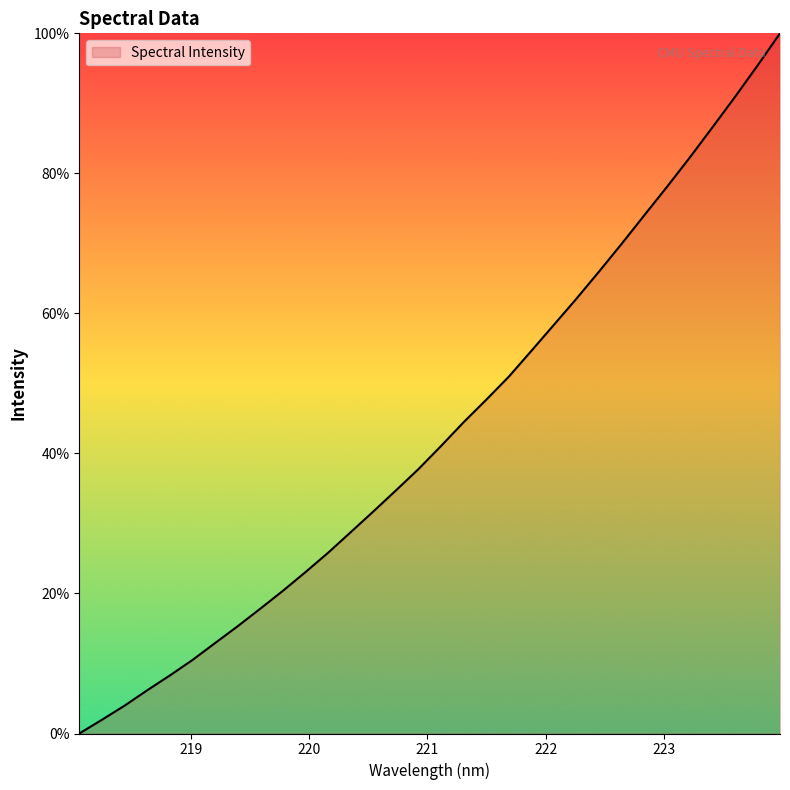

What is the greatest value displayed?

100.0